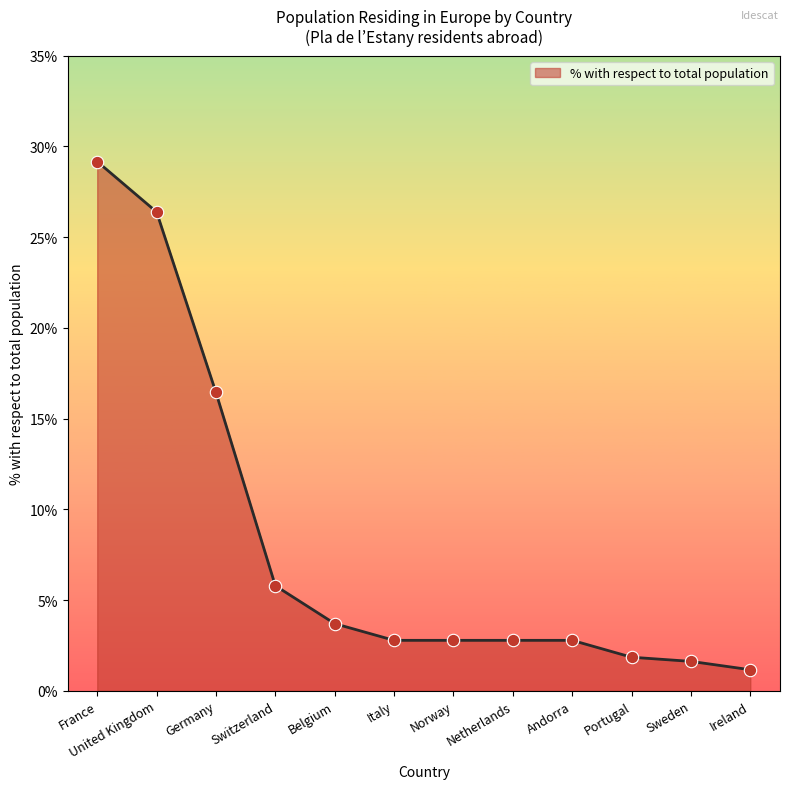

What is the ratio of the value at Germany to the value at Norway?

5.9